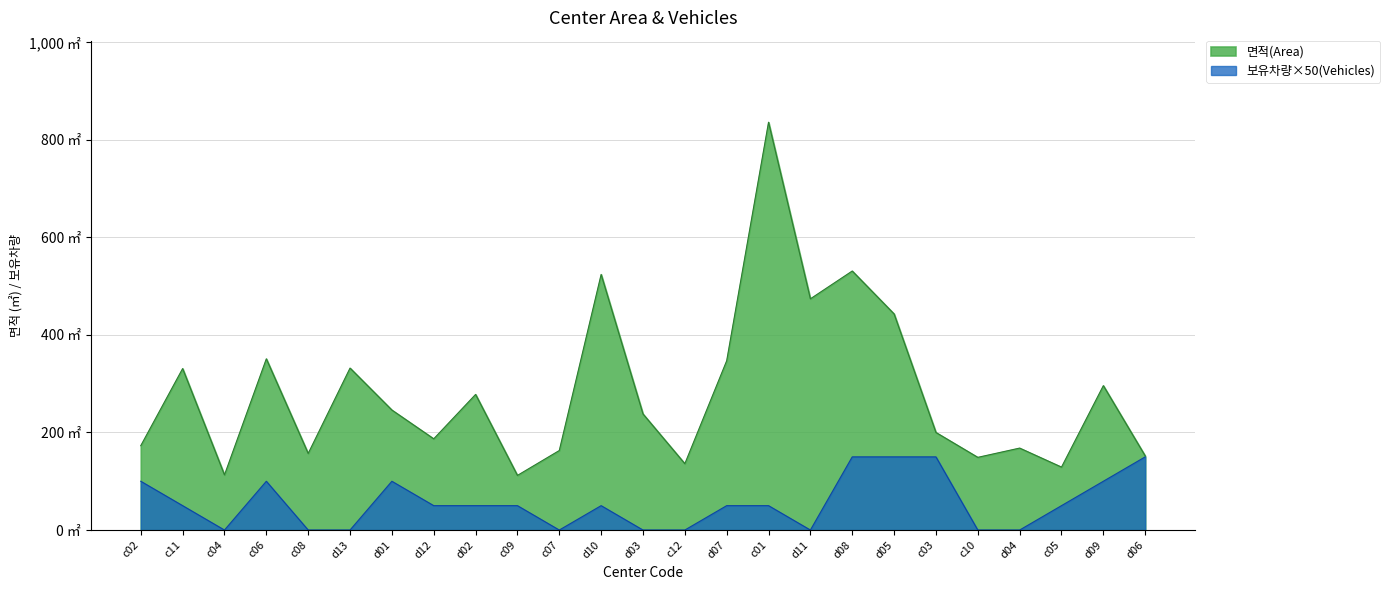

True or false: 보유차량(Vehicles) and 면적(Area) cross at least once.

False